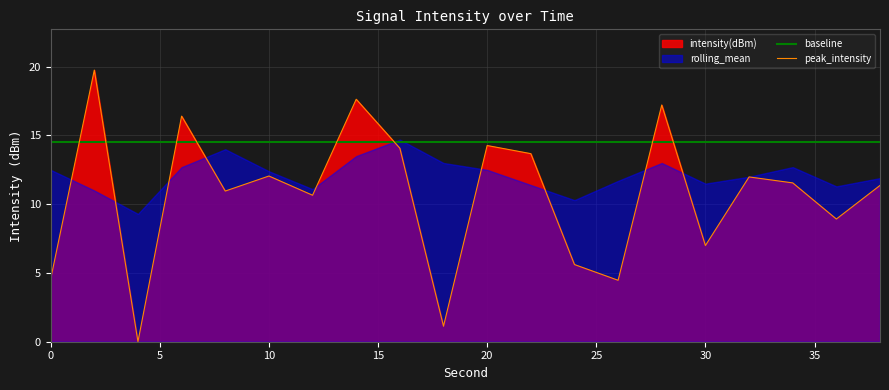

What is the minimum value for baseline?

14.5